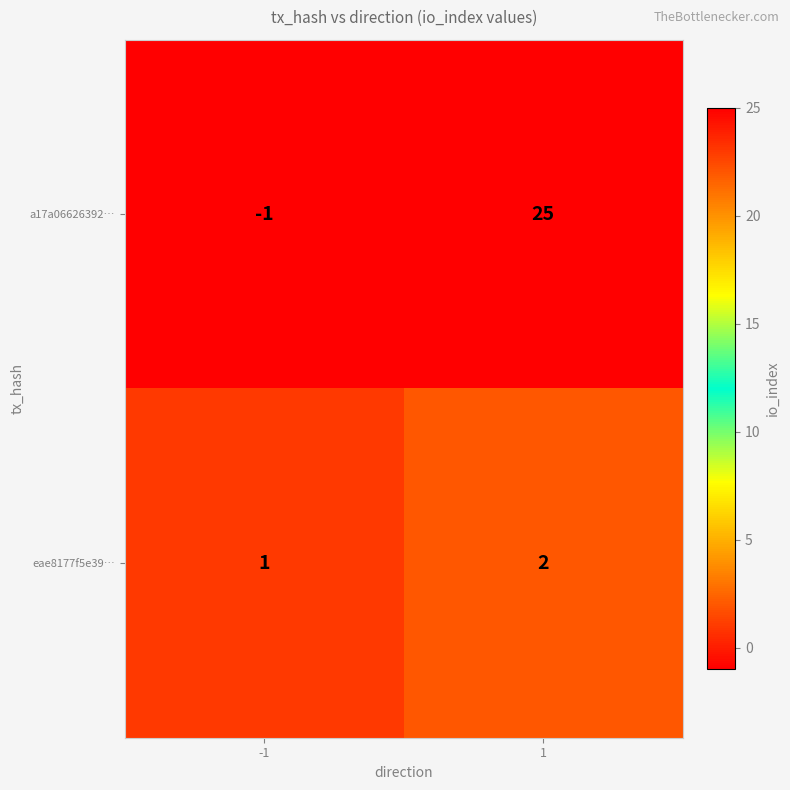

List the labels in order of a17a06626392… value, largest first.

1, -1